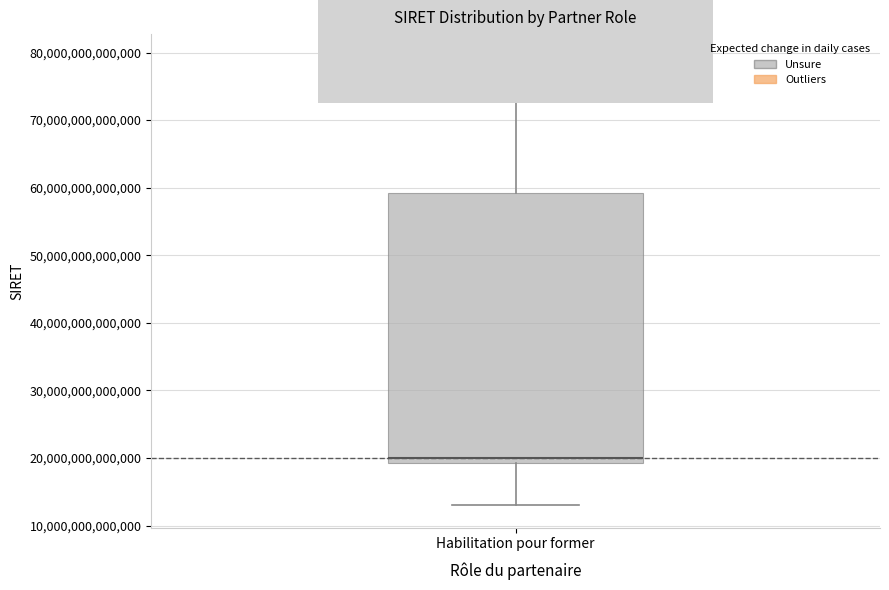

Transcribe this box plot: give where the median line is, the range the box spans, and where the two whiskers end, as read against the y-axis. The values are not printed on the chart, so give them approximately, as read against the axis.

median 20000000000000, box 19000000000000 to 59000000000000, whiskers 13000000000000 to 79000000000000